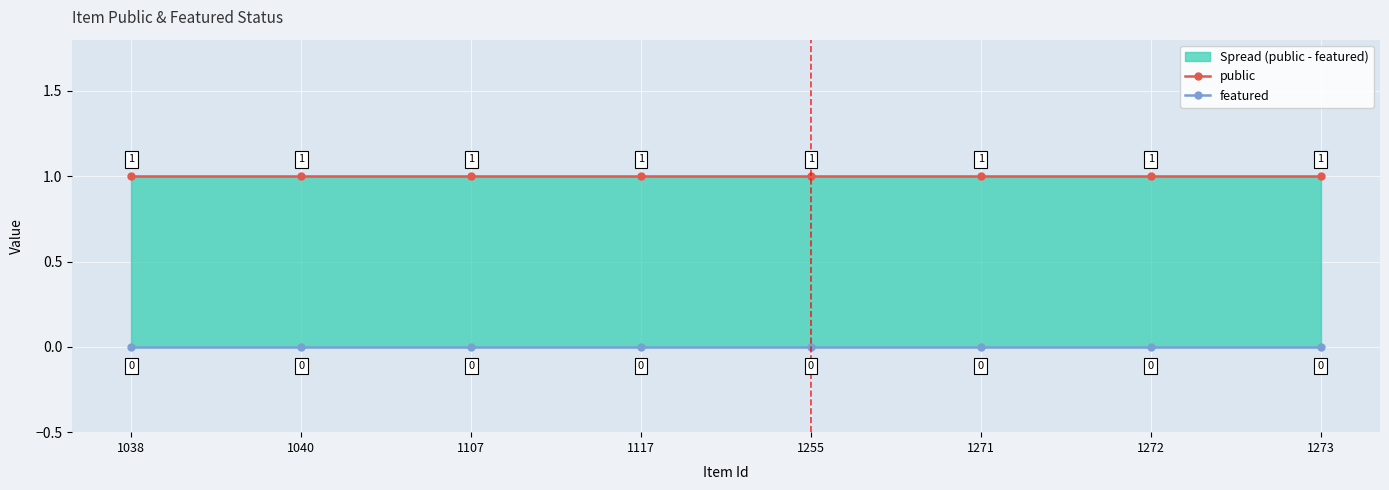

What is the spread (max minus min) of values at 1273?

1